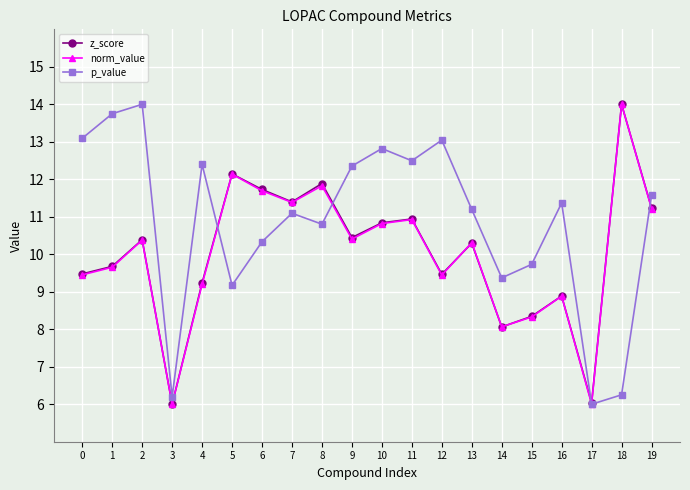

How many series are shown in this chart?

3